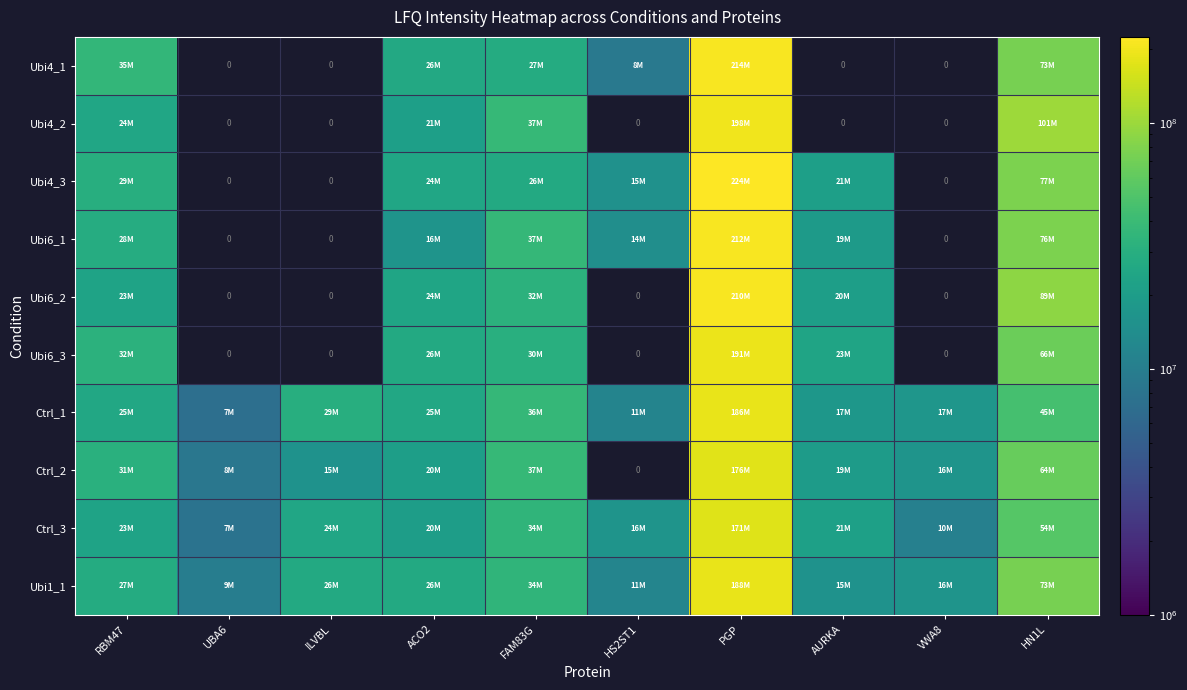

Where does the Ubi4_1 series first go above 27767000?

RBM47